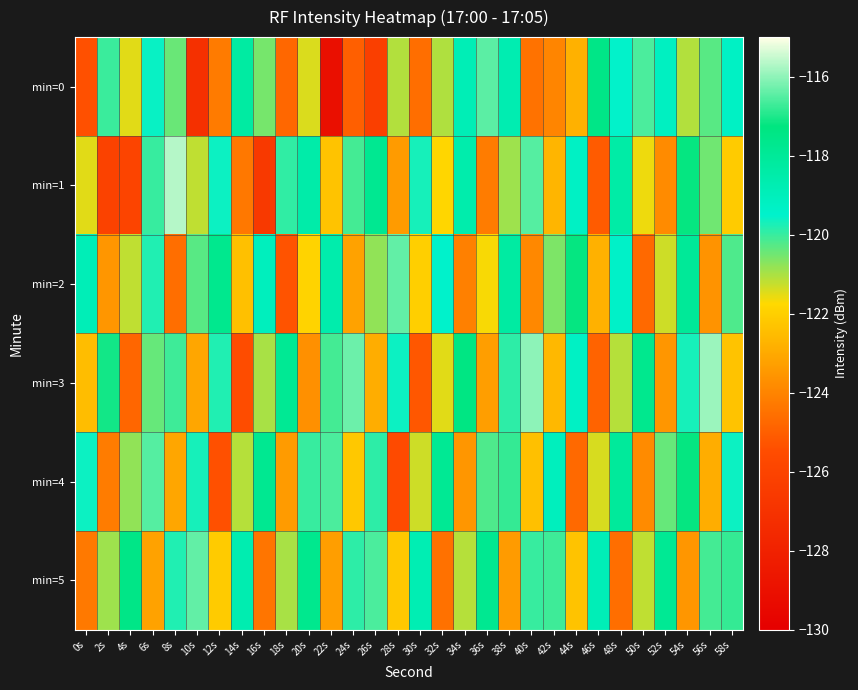

Which label corresponds to the largest value in the chart?

8s